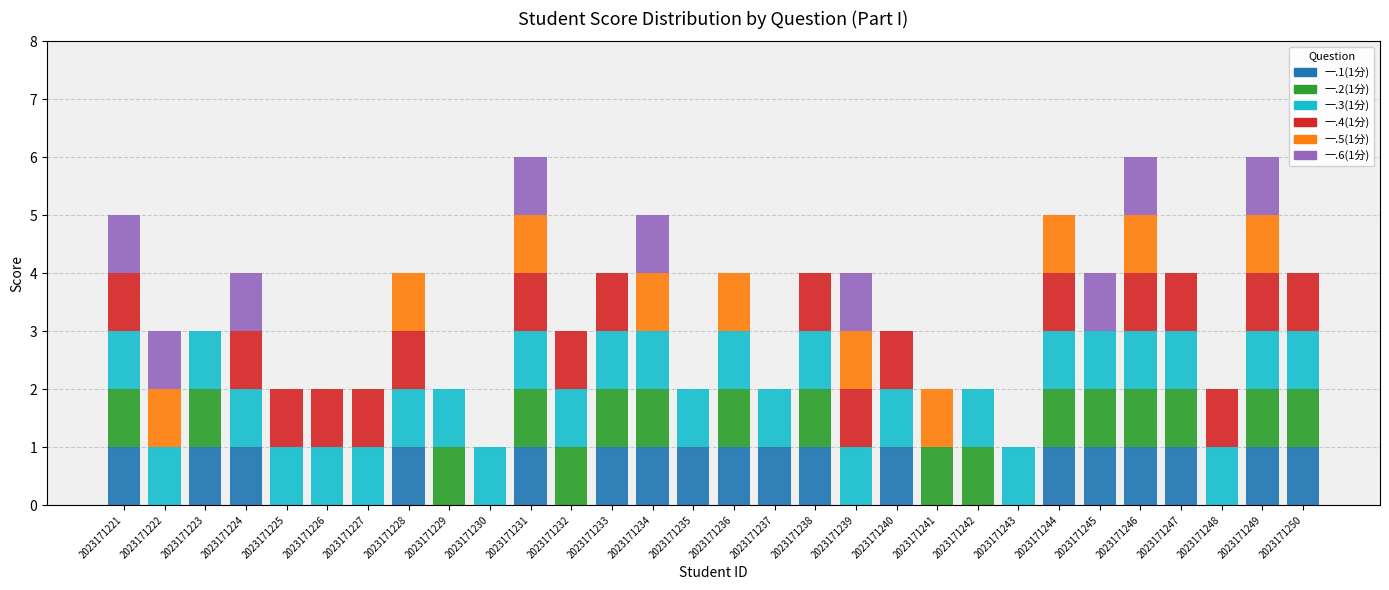

How many categories are shown in the chart?

30